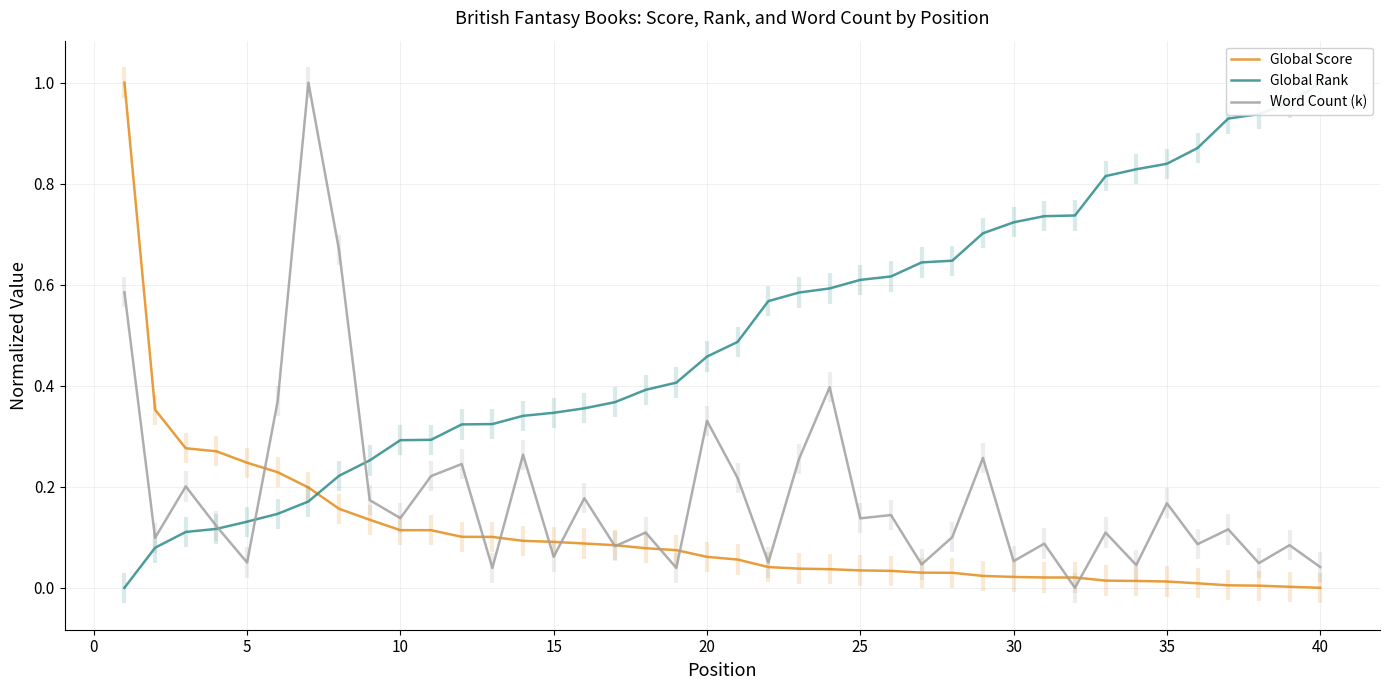

What is the difference between the second highest and minimum values in the Global Rank series?

1.0